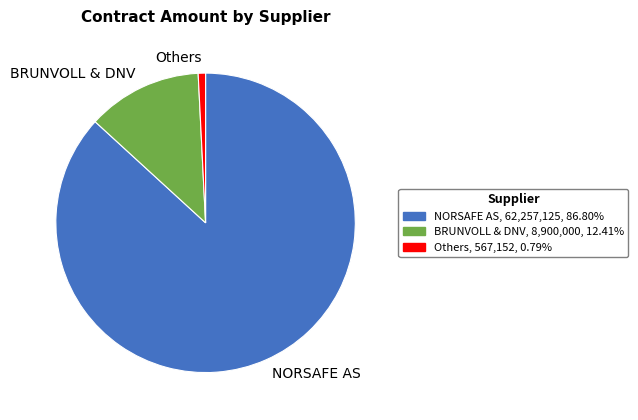

Rank the categories by value from lowest to highest.

Others, BRUNVOLL & DNV, NORSAFE AS